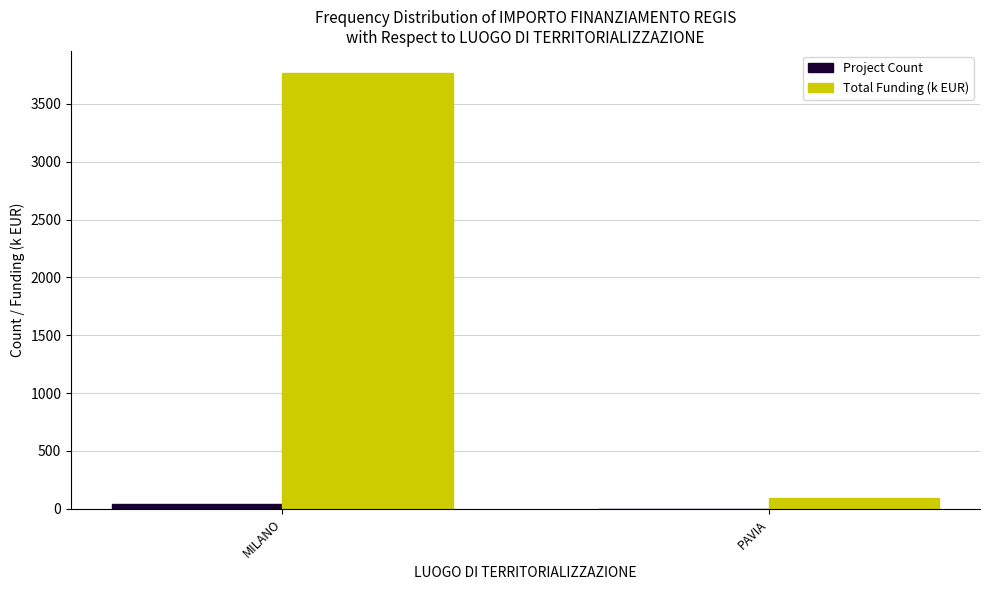

At which label is Total Funding (k EUR) closest to 1932?

PAVIA